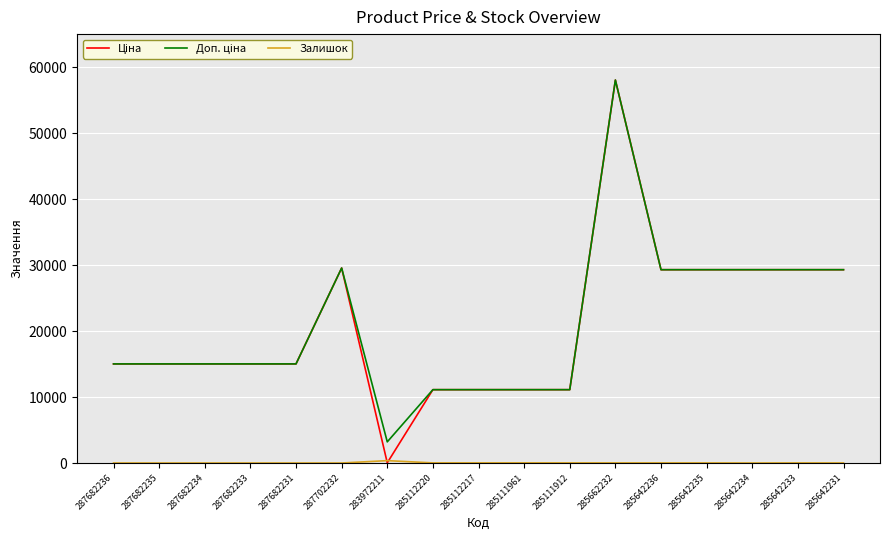

Which label corresponds to the largest value in the chart?

285662232